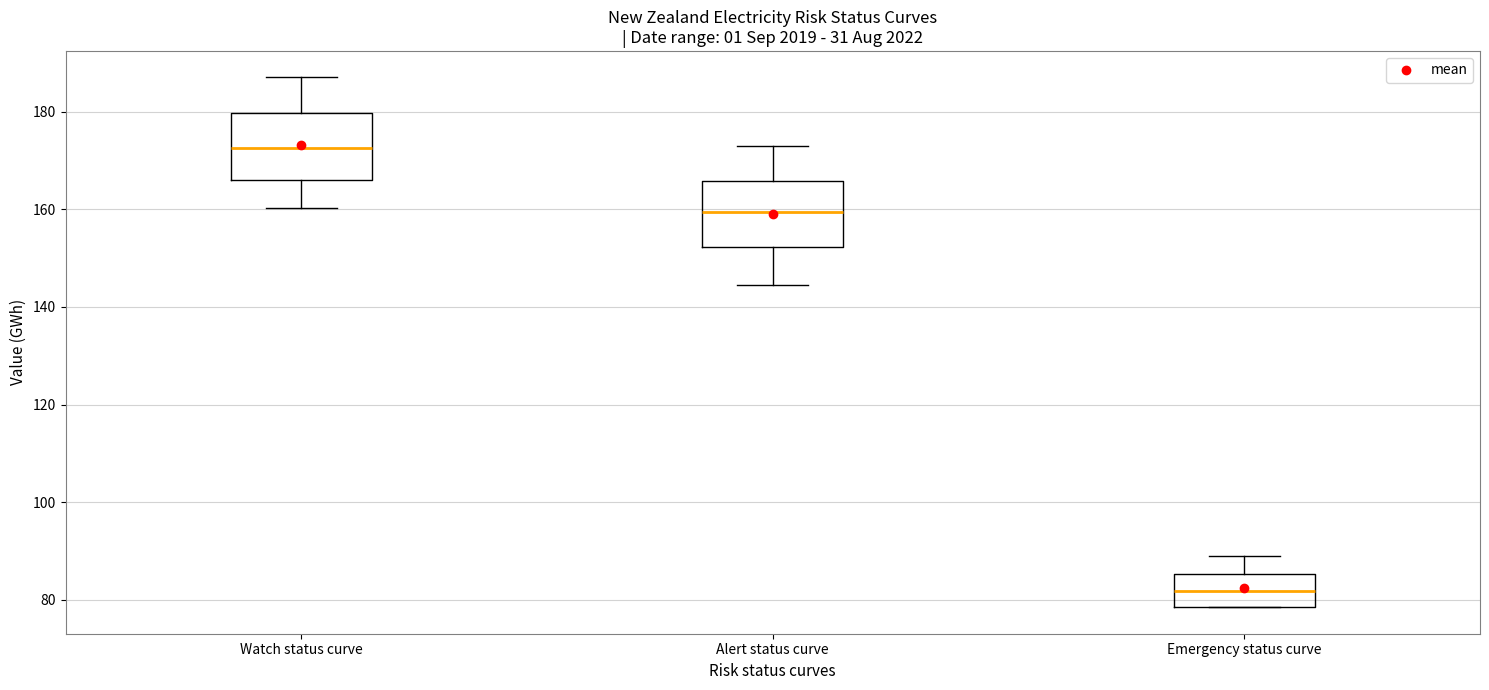

Which box's median line is the highest?

Watch status curve